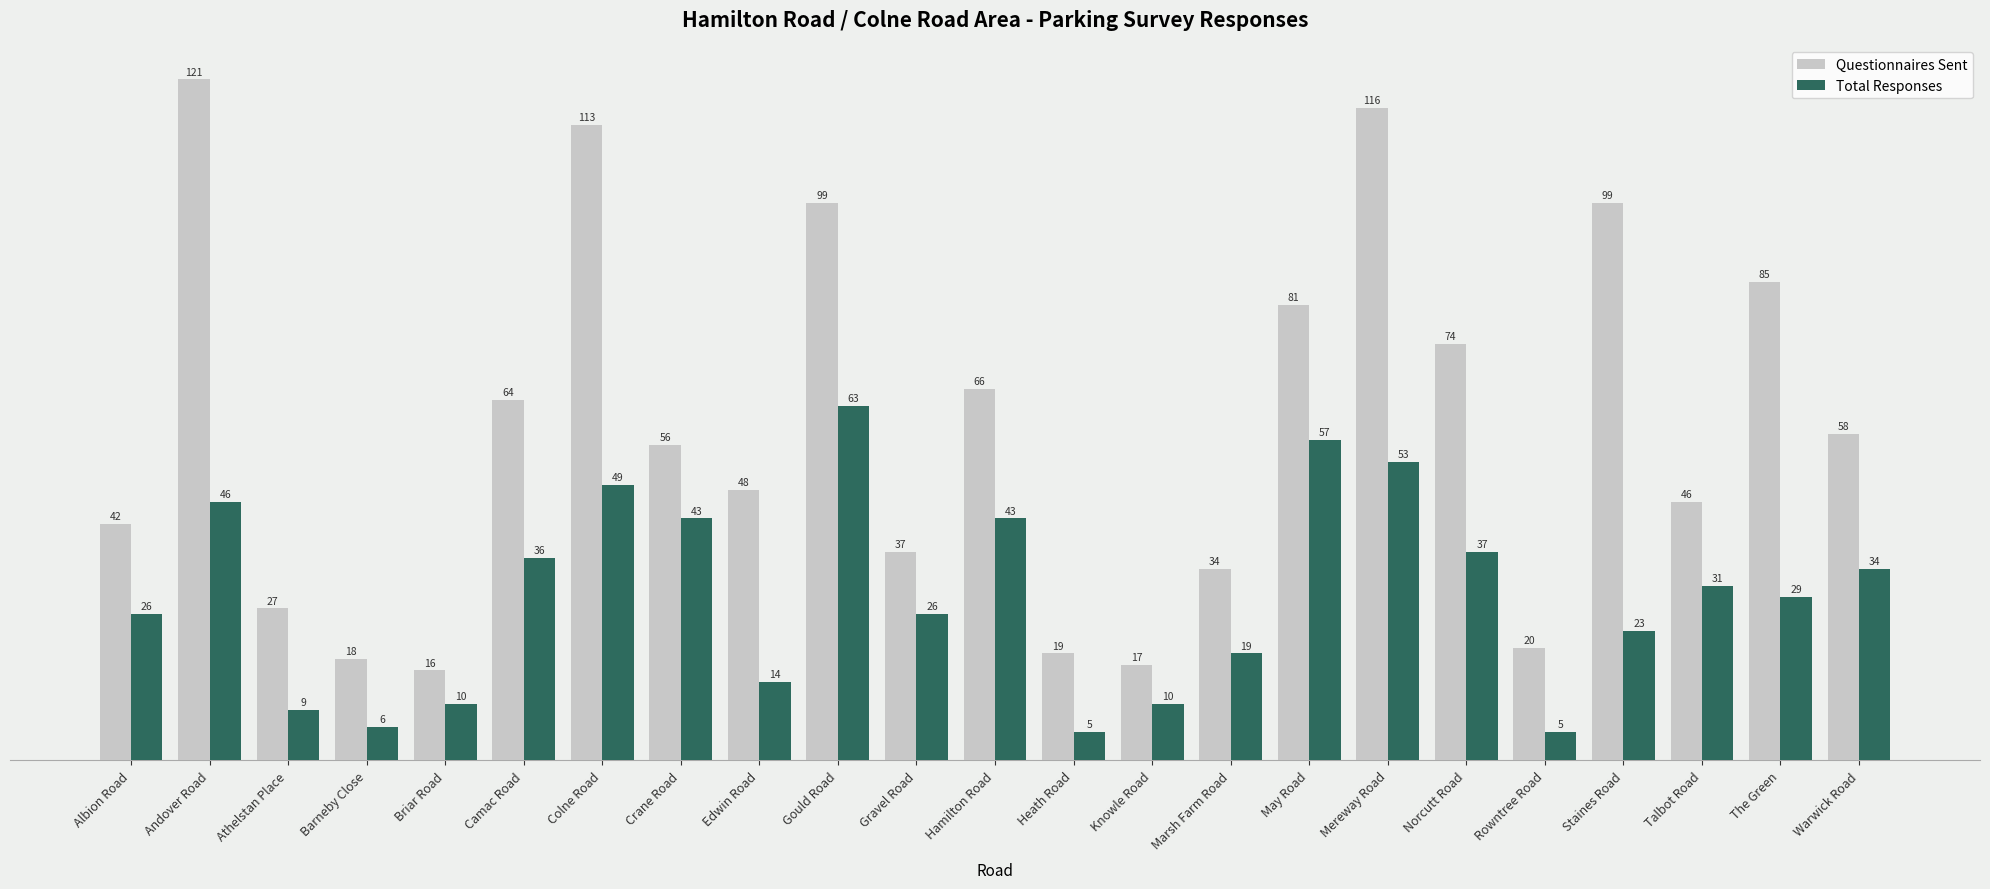

What is the label of the 4th bar from the right?

Staines Road